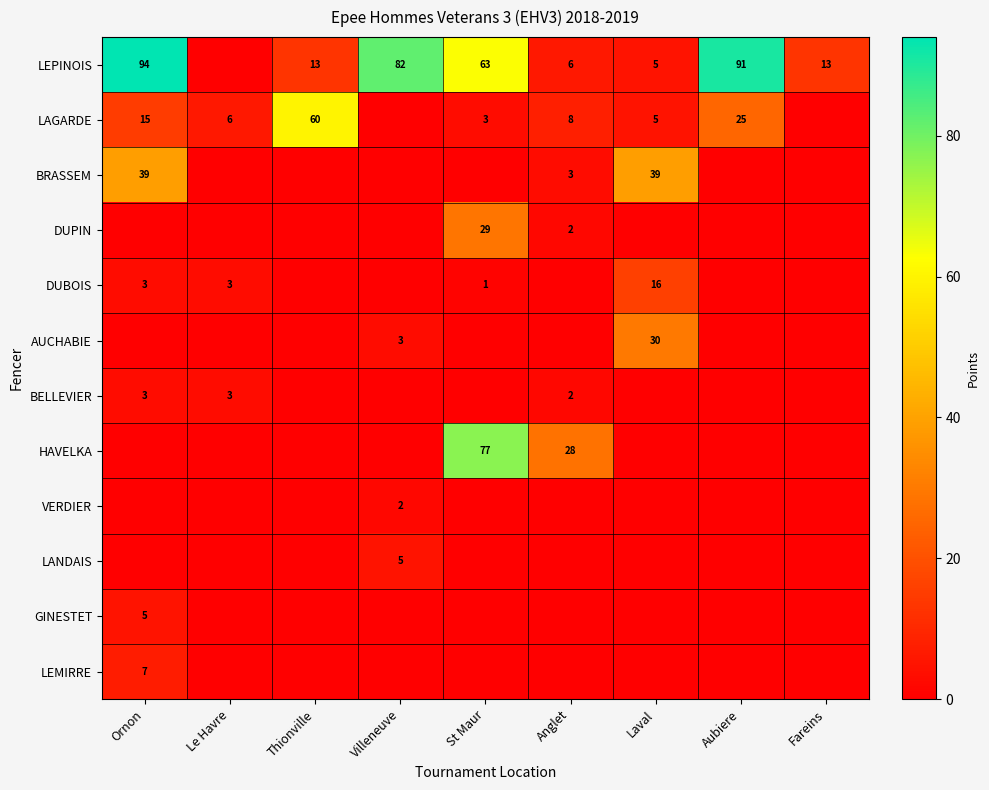

True or false: LEPINOIS has a value of 17 at St Maur.

False